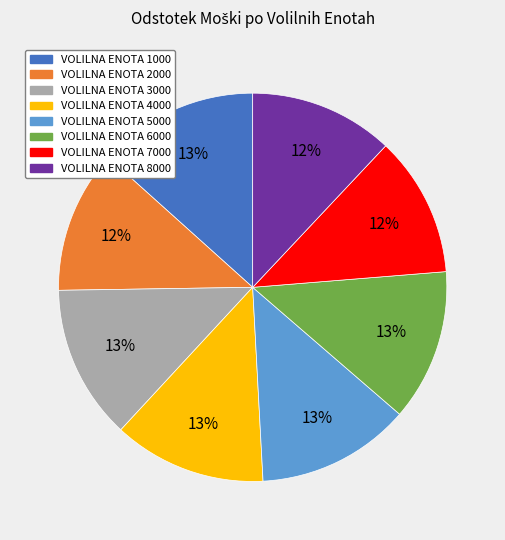

Is the sum of VOLILNA ENOTA 5000 and VOLILNA ENOTA 6000 greater than half?

No